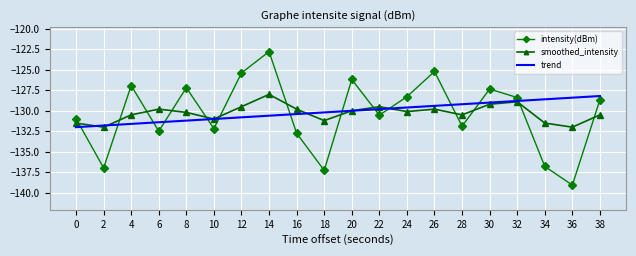

Read the smoothed_intensity value at 26.

-129.8